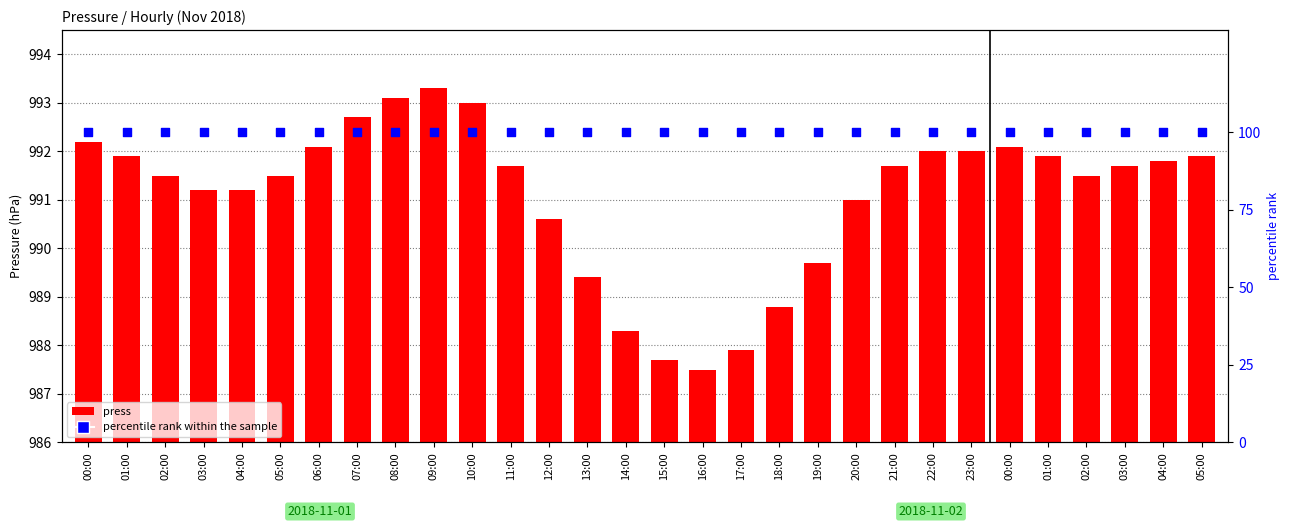

Which series has the largest total across all categories?

press